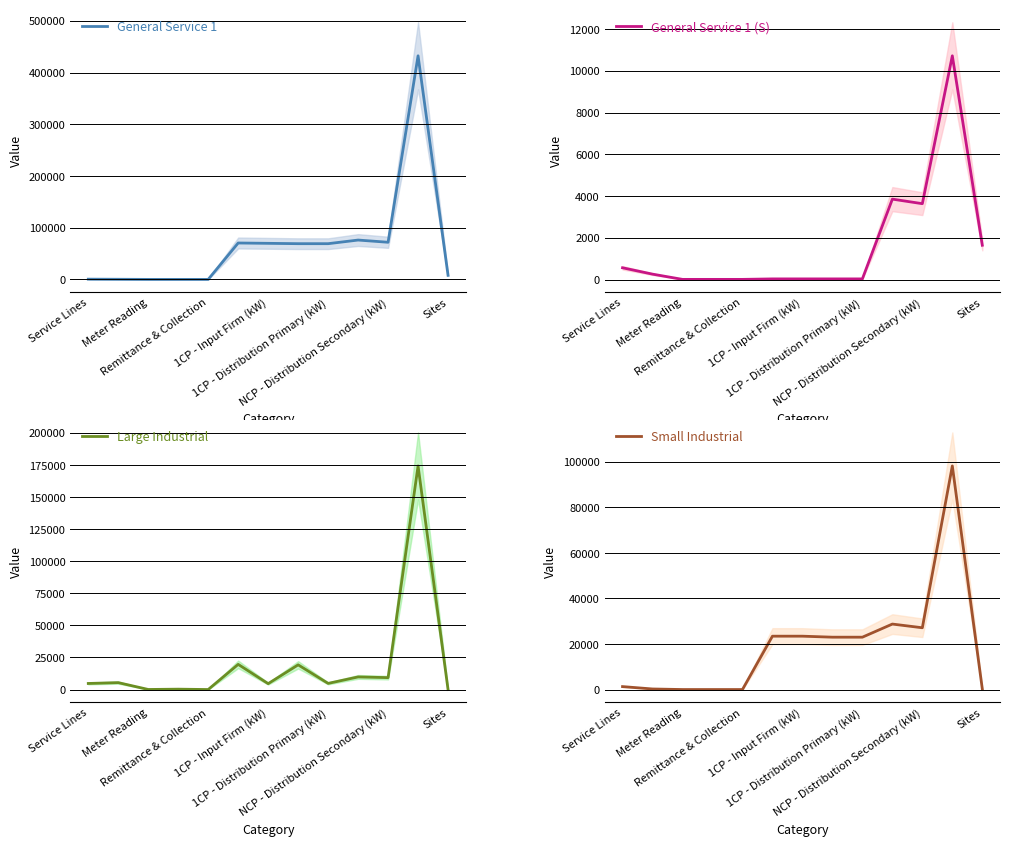

Reading left to right, what are all the values shown in this chart?

General Service 1: 470	257	12	12	12	70414	69760	69088	69088	76112	71817	432454	7906
General Service 1 (S): 562	257	6	6	6	29	29	29	29	3851	3633	10718	1642
Large Industrial: 4739	5388	60	300	12	19618	4584	19249	4794	9837	9282	174214	7
Small Industrial: 1304	257	12	12	12	23441	23441	23000	23000	28761	27138	98190	285